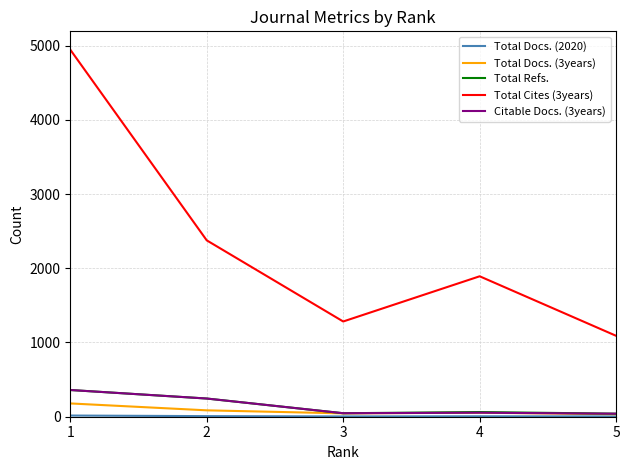

True or false: Total Cites (3years) and Citable Docs. (3years) intersect in this chart.

False